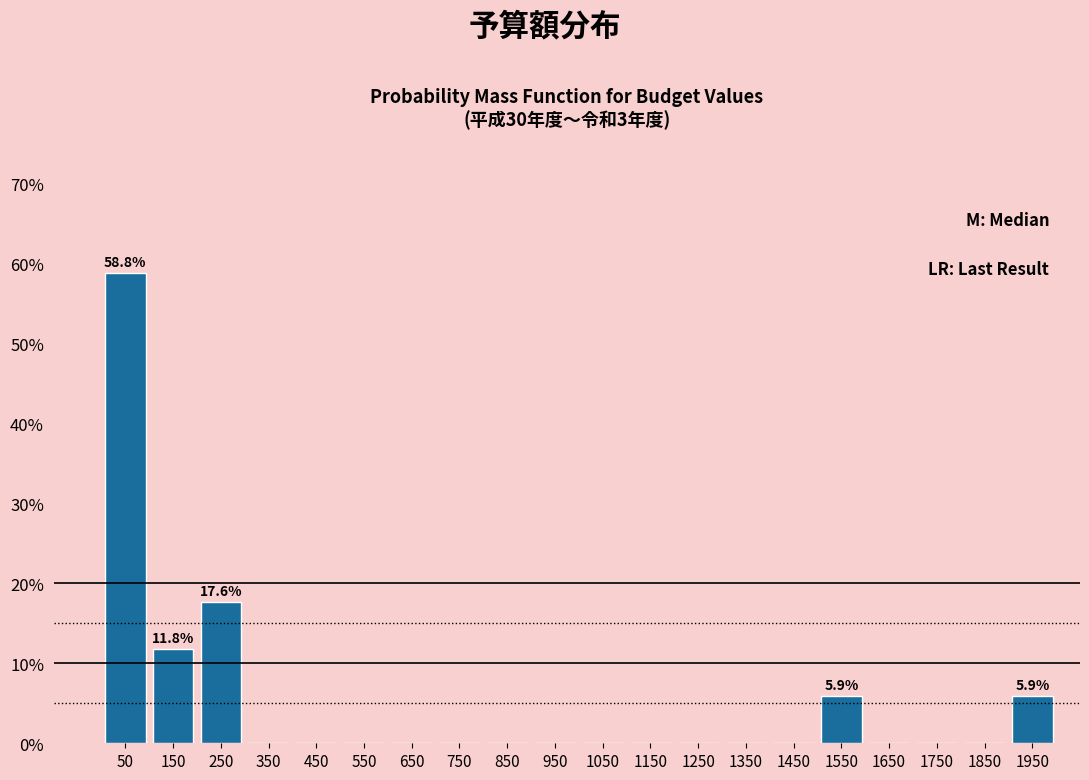

Which range on the x-axis has the tallest bar?

0 to 100